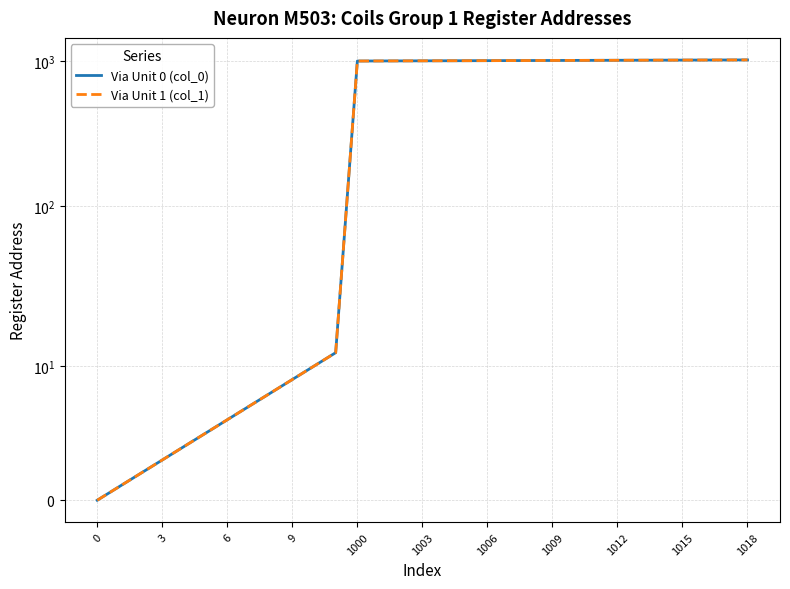

Reading right to left, extract all data points from this chart.

Via Unit 0 (col_0): 1018	1017	1016	1015	1014	1013	1012	1011	1010	1009	1008	1007	1006	1005	1004	1003	1002	1001	1000	11	10	9	8	7	6	5	4	3	2	1	0
Via Unit 1 (col_1): 1018	1017	1016	1015	1014	1013	1012	1011	1010	1009	1008	1007	1006	1005	1004	1003	1002	1001	1000	11	10	9	8	7	6	5	4	3	2	1	0